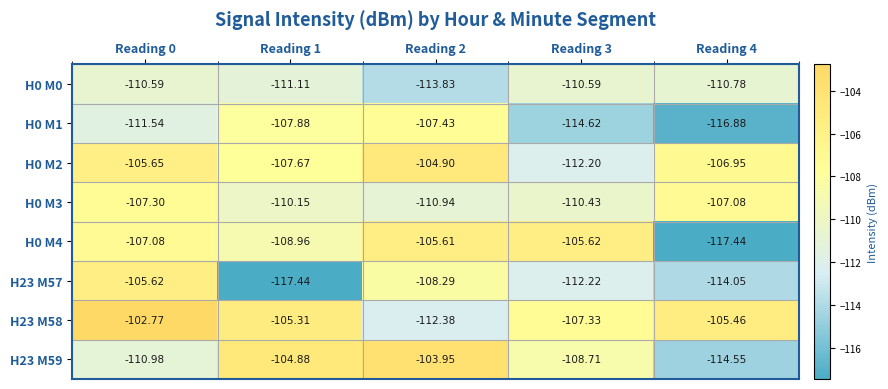

Is the value of H23 M59 at Reading 4 greater than the value of H0 M4 at Reading 2?

No